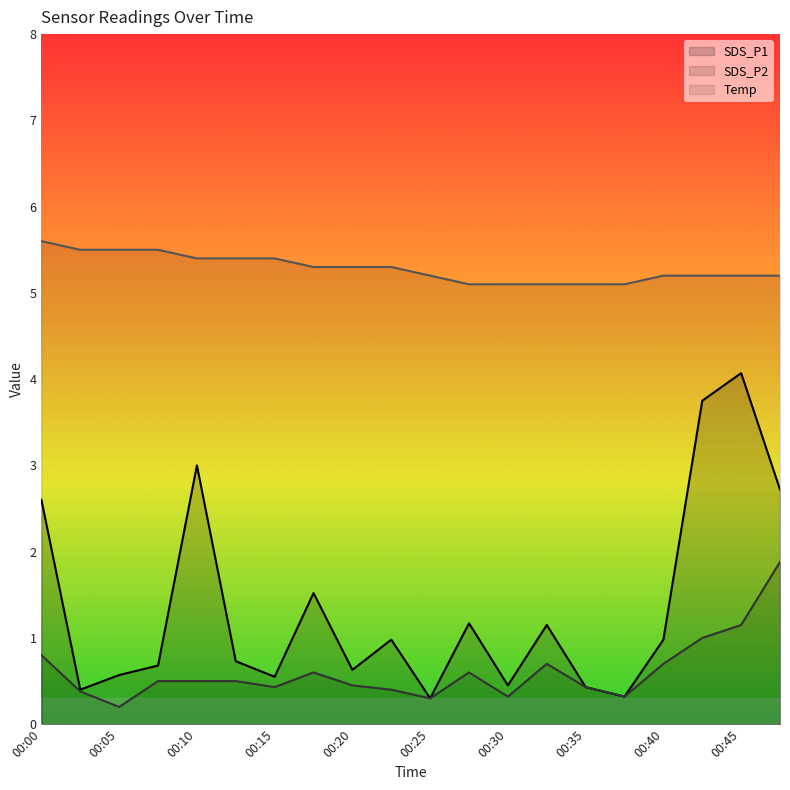

What is the average value of the Temp series?

5.3